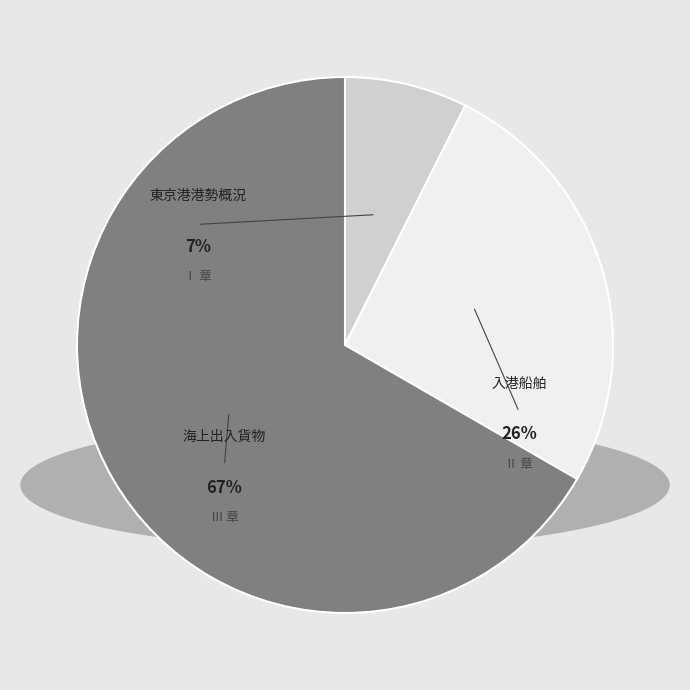

Is 12 the majority of the pie?

No